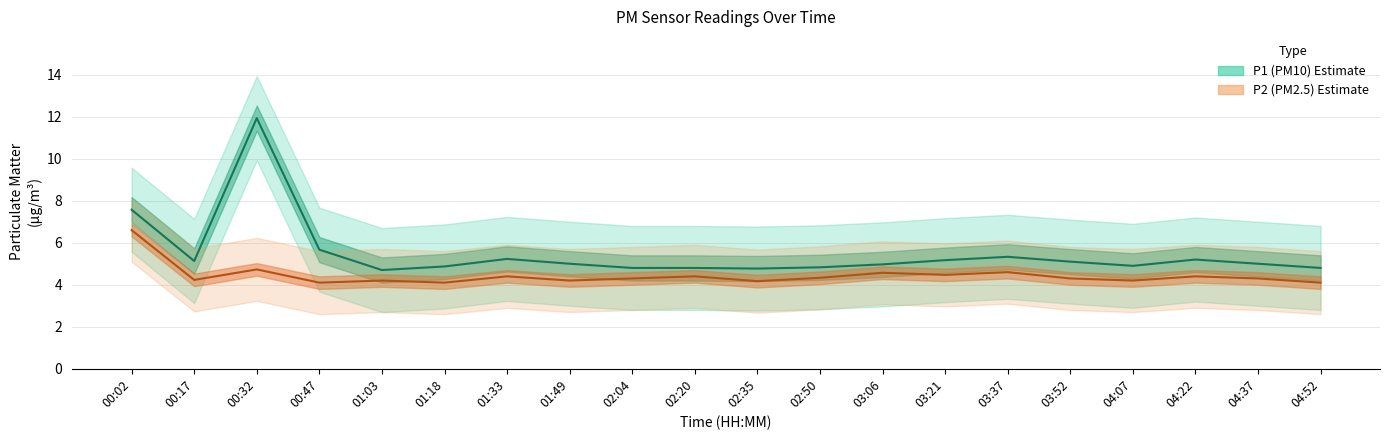

List the series in order of their overall mean, lowest first.

P2 (PM2.5), P1 (PM10)